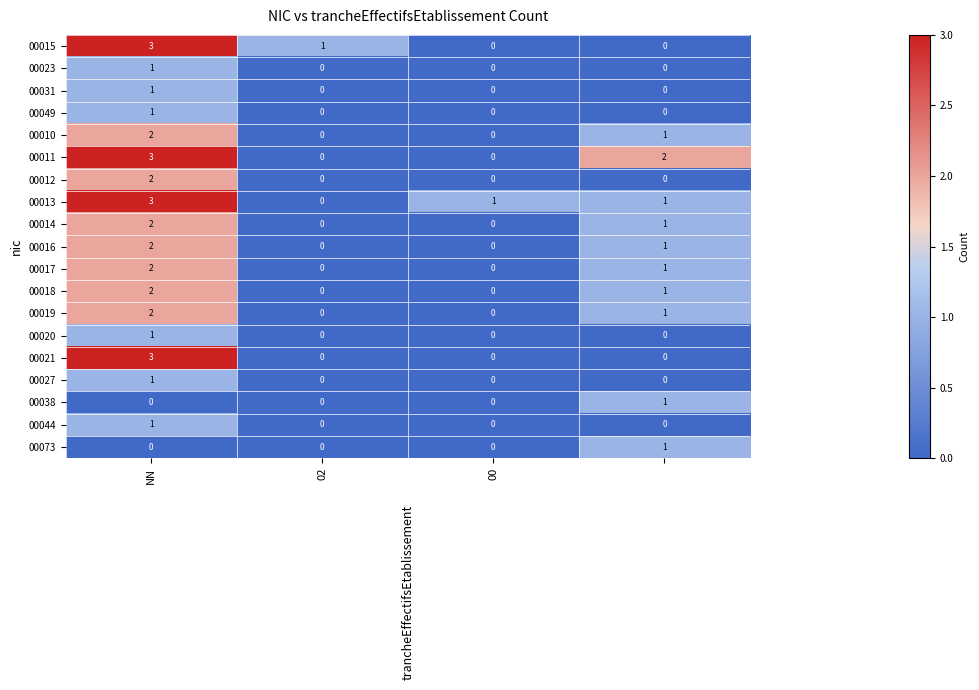

Count the 00015 values in the range 0 to 3.

4